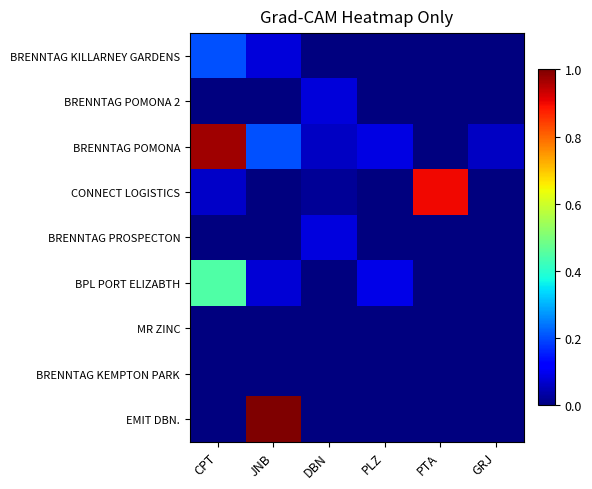

What is the difference between the highest and lowest values at PTA?

0.9